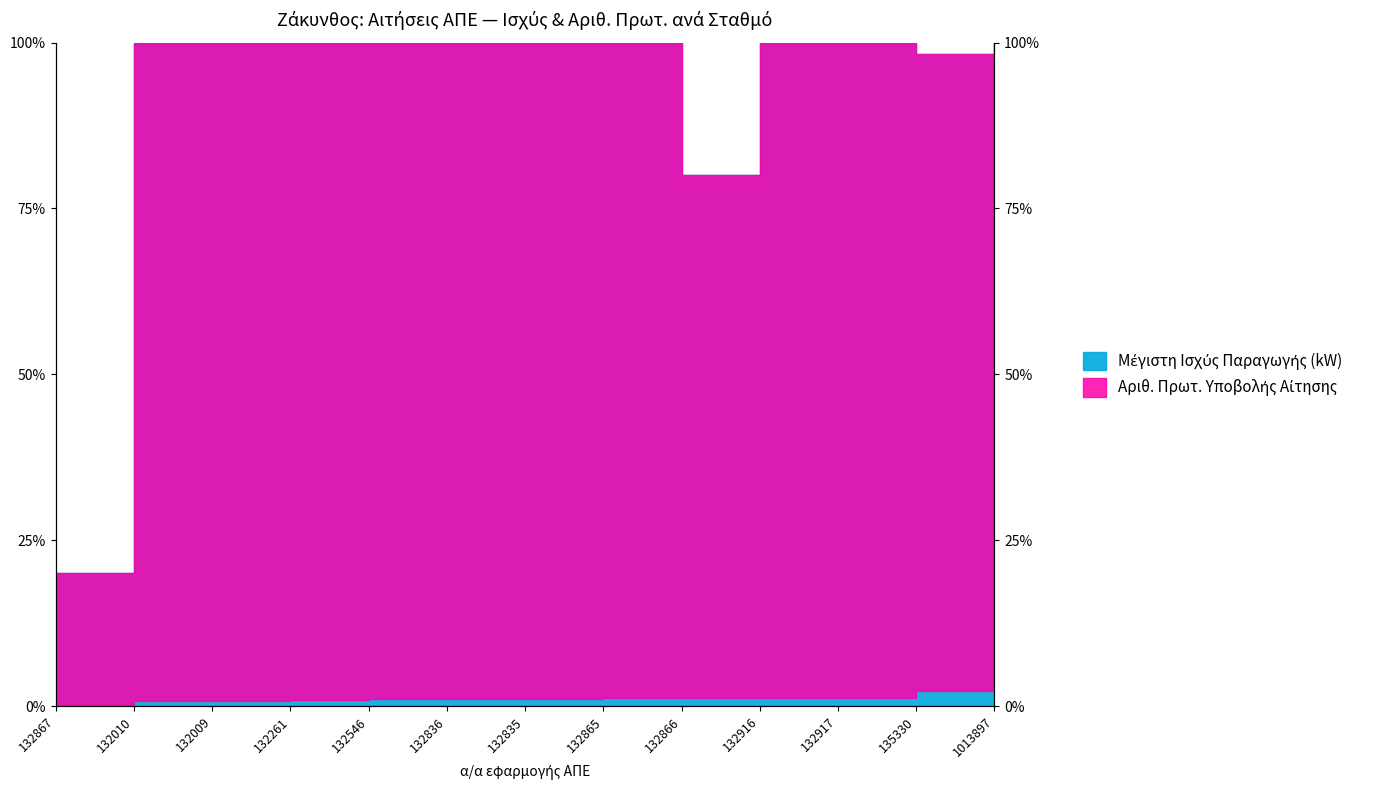

Is the value of Αριθ. Πρωτ. Υποβολής Αίτησης at 132546 greater than the value of Μέγιστη Ισχύς Παραγωγής (kW) at 132009?

No